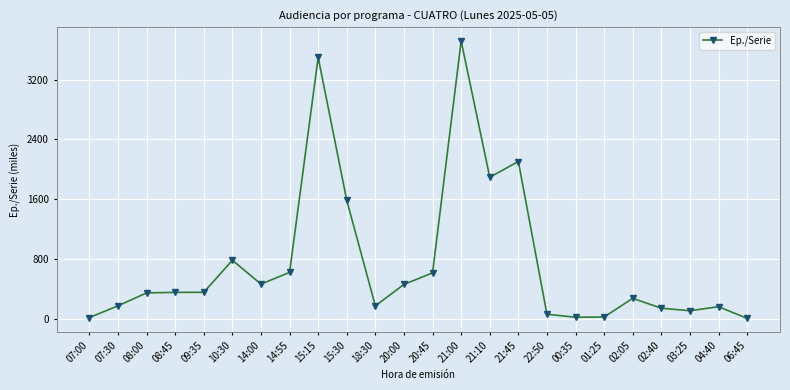

What position from the right is 01:25?

6